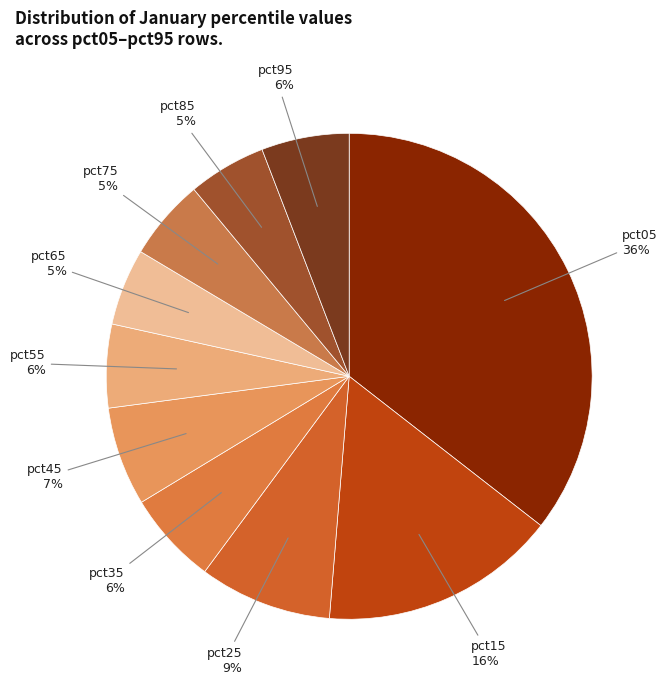

To the nearest percent, what is the combined percentage of pct25 and pct85?

14%